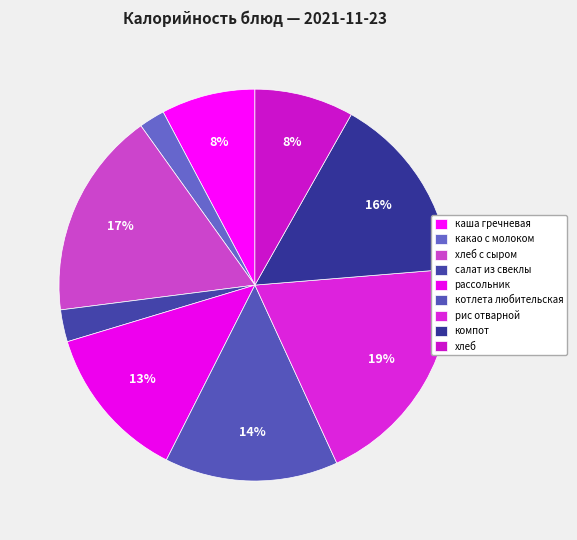

How many slices are in this pie chart?

9